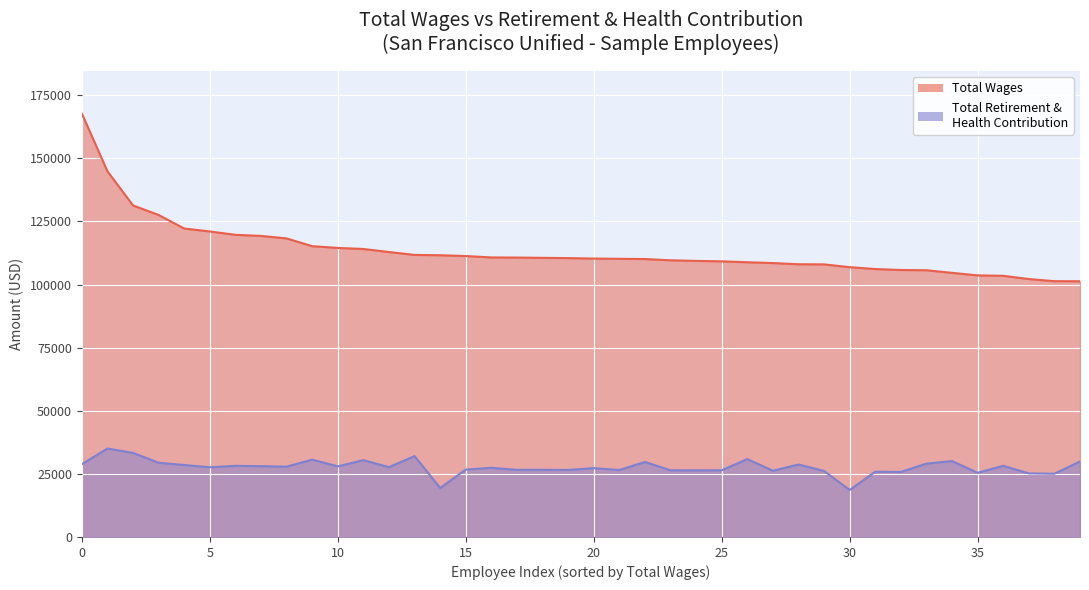

Which series has the largest range (max minus min)?

Total Wages